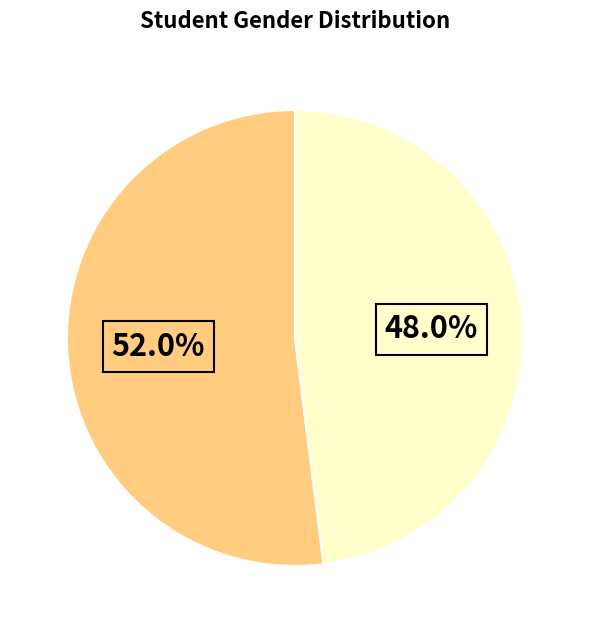

Is there any slice that represents more than half of the pie?

Yes